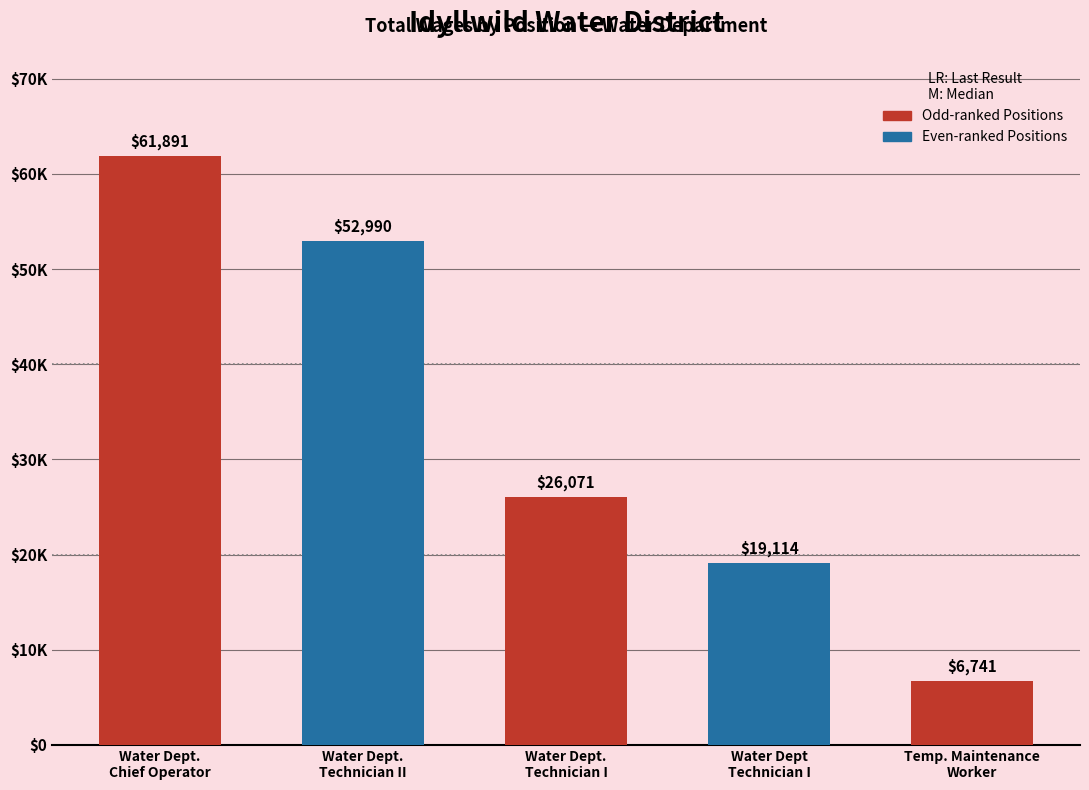

What position from the right is Water Dept.
Technician II?

4